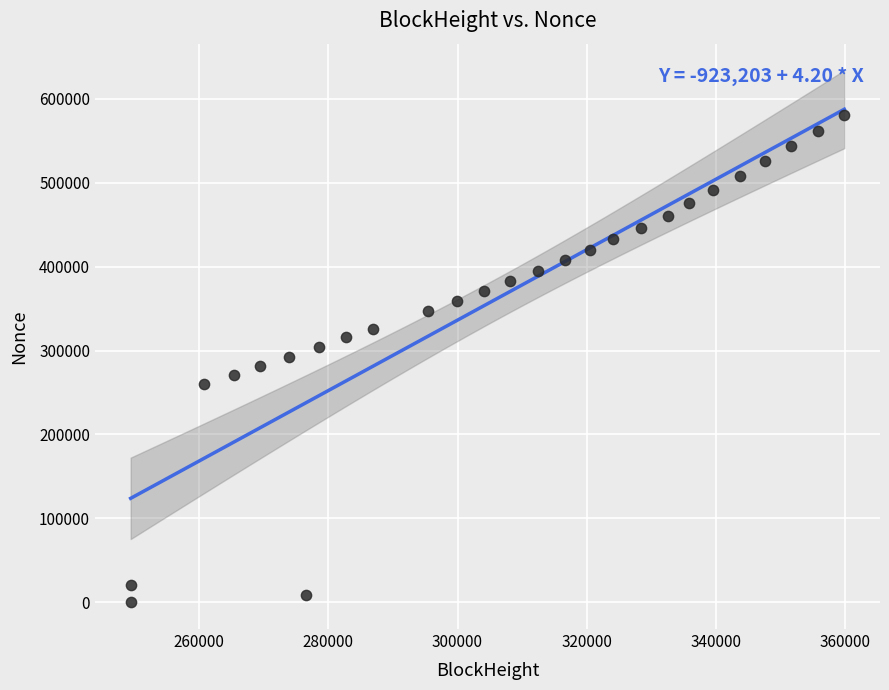

What is the range of Y values (max minus min)?

580052